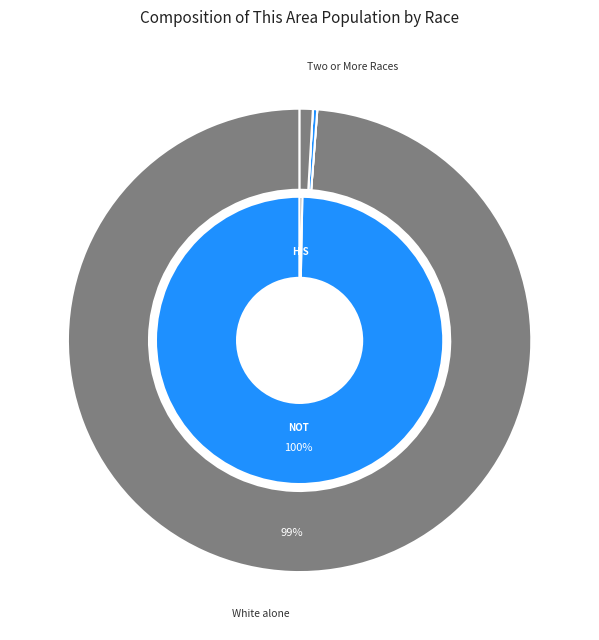

What is the total percentage of Native Hawaiian and Other Pacific and Two or More Races?

0.9%